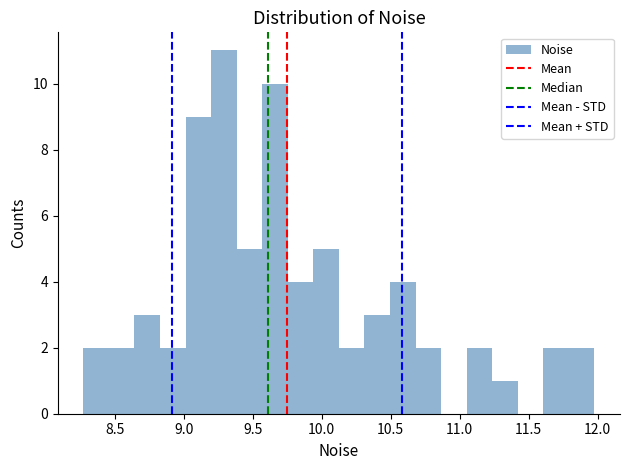

Around what value on the x-axis is the tallest bar? Give the approximate position of its centre, as read against the axis.

9.30